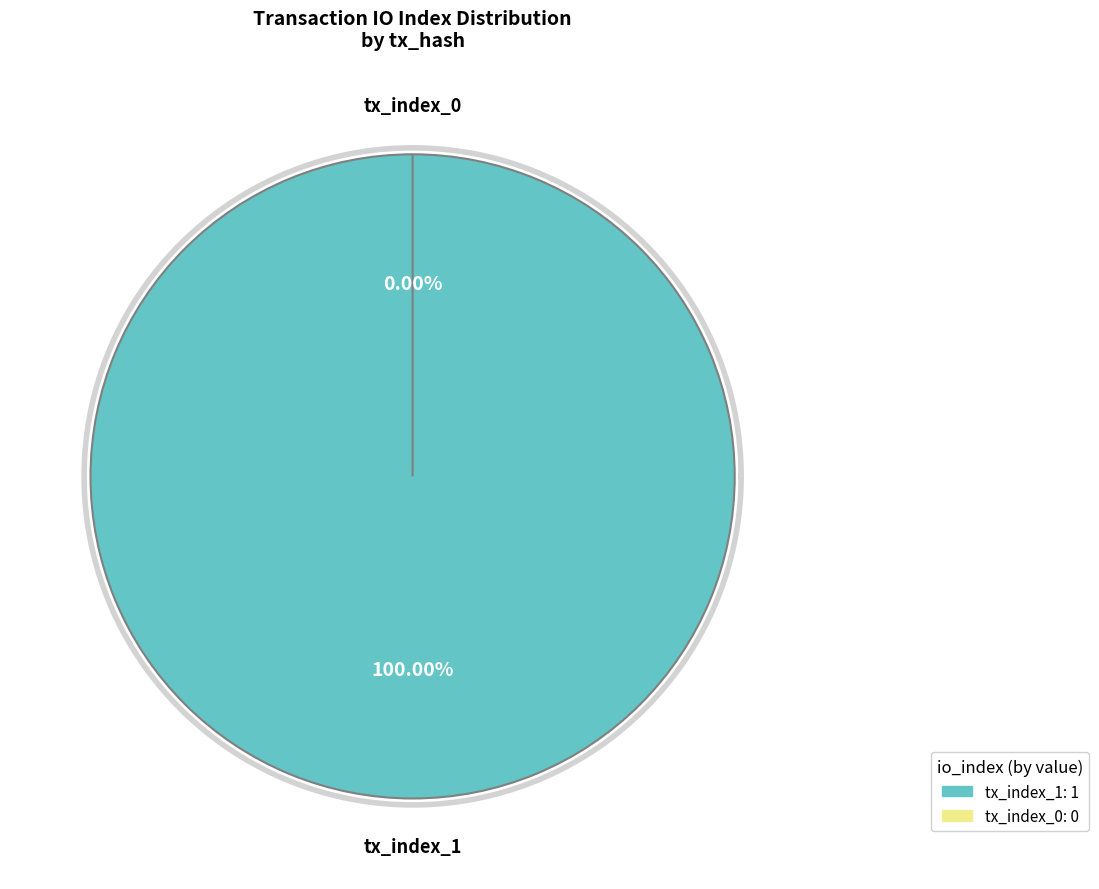

Is the sum of tx_index_1 and tx_index_0 greater than half?

Yes